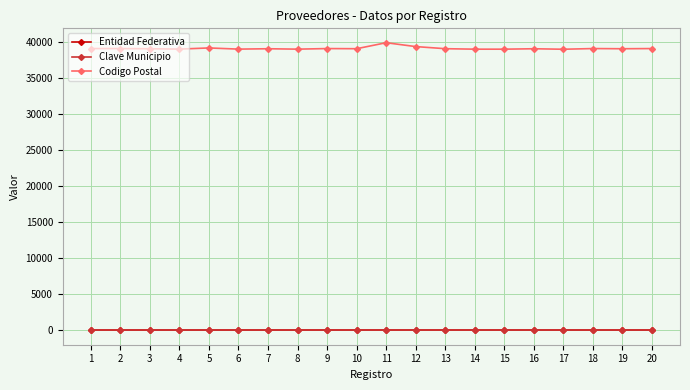

True or false: Entidad Federativa and Codigo Postal cross at least once.

False